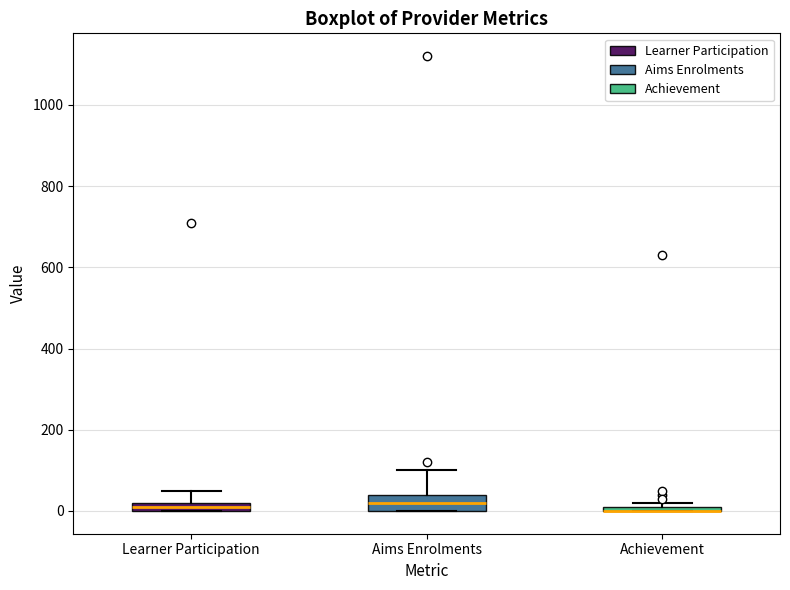

Where is the lower edge of the box for Learner Participation on the y-axis? The values are not printed on the chart, so give them approximately, as read against the axis.

0